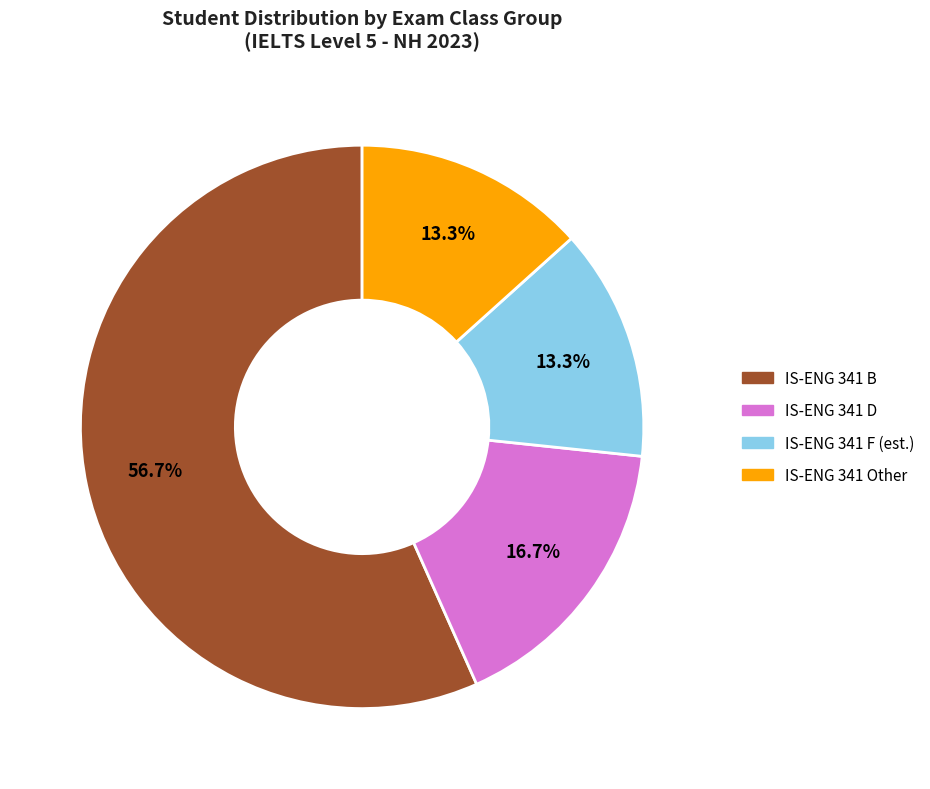

Count the number of slices in the pie.

4